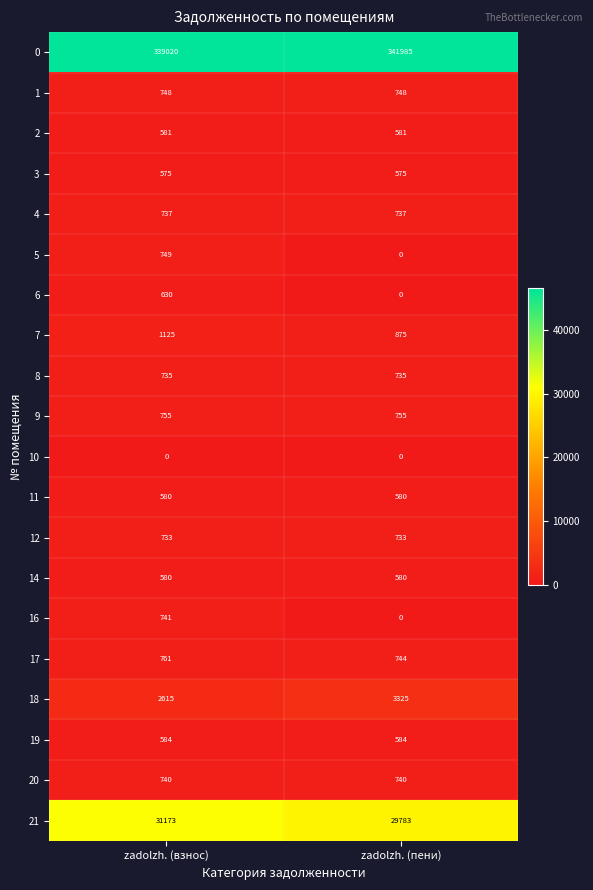

What is the greatest value displayed?

341985